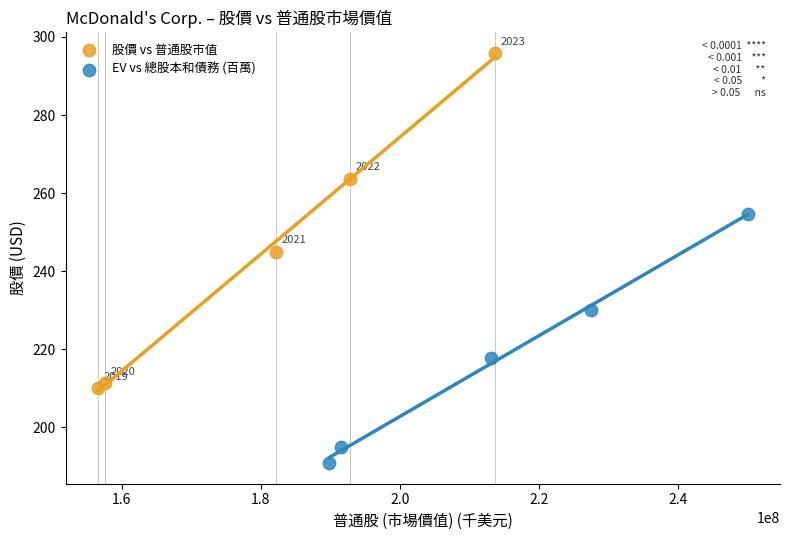

Which series reaches the maximum Y coordinate?

股價 vs 普通股市值